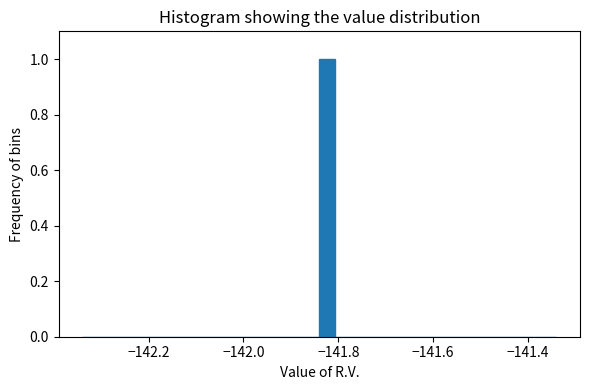

Around what value on the x-axis is the tallest bar? Give the approximate position of its centre, as read against the axis.

-141.82